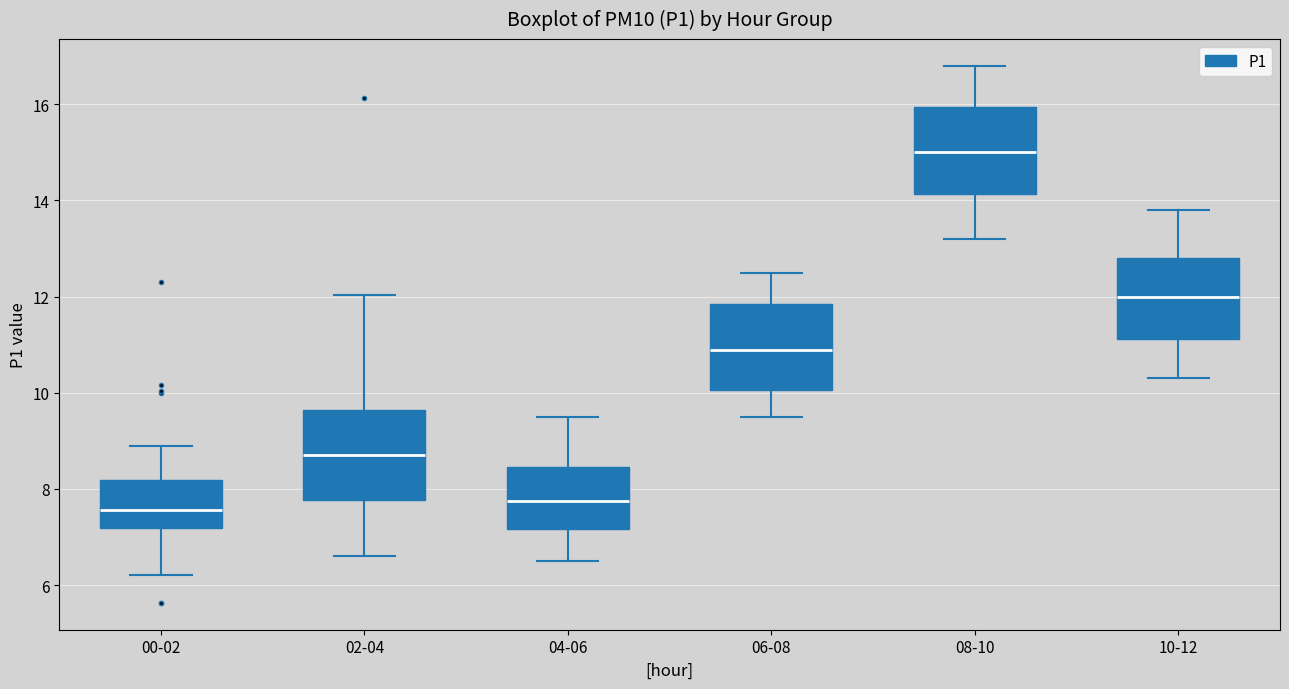

Reading left to right, transcribe this box plot: for each box, give where its median line is, the range the box spans, and where its two whiskers end, as read against the y-axis. The values are not printed on the chart, so give them approximately, as read against the axis.

00-02: median 7.6, box 7.2 to 8.2, whiskers 6.2 to 9.0
02-04: median 8.8, box 7.8 to 9.6, whiskers 6.6 to 12.0
04-06: median 7.8, box 7.2 to 8.4, whiskers 6.6 to 9.6
06-08: median 11.0, box 10.0 to 11.8, whiskers 9.6 to 12.6
08-10: median 15.0, box 14.2 to 16.0, whiskers 13.2 to 16.8
10-12: median 12.0, box 11.2 to 12.8, whiskers 10.4 to 13.8